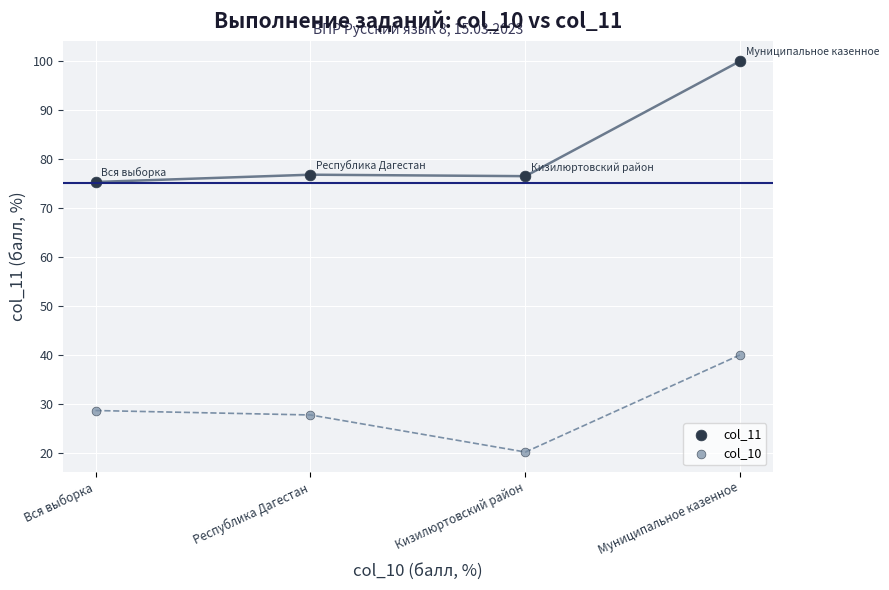

What are all the series names shown in the legend?

col_11, col_10